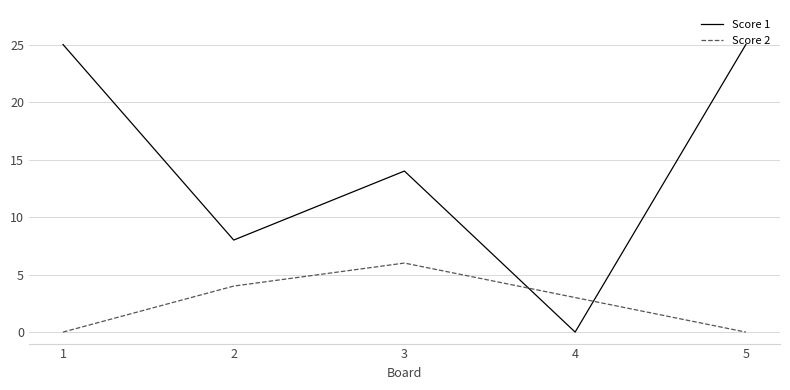

Is it true that Score 1 equals -14 at 3?

False